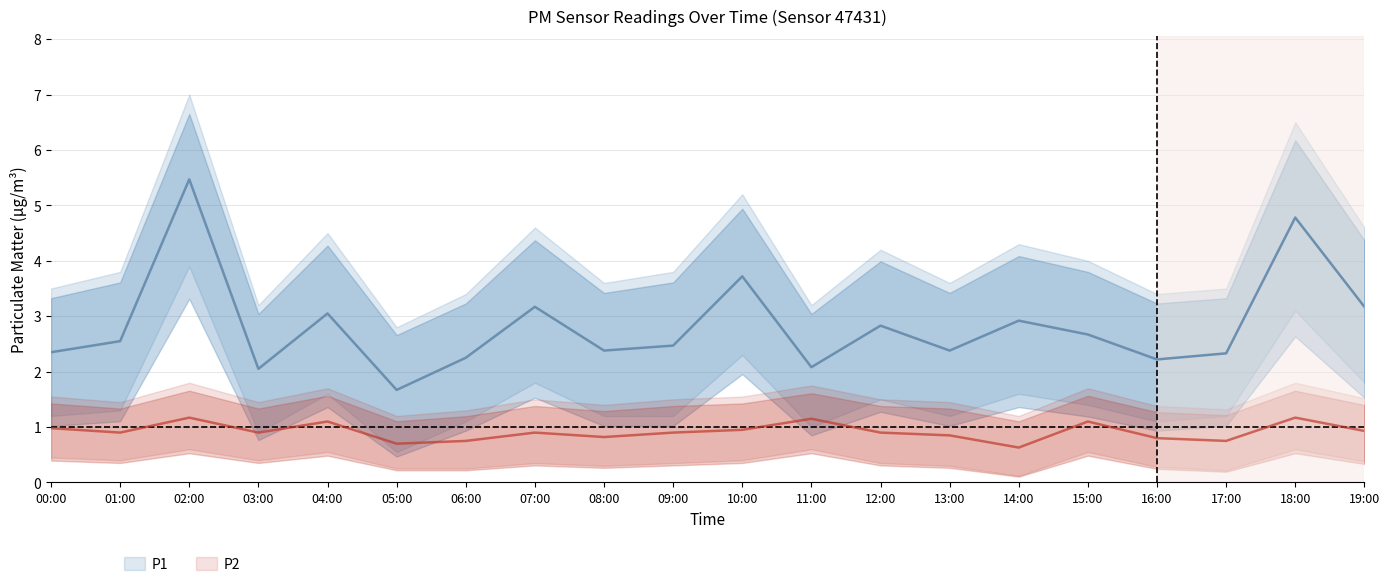

What is the difference between the P1 values at 19:00 and 10:00?

0.6